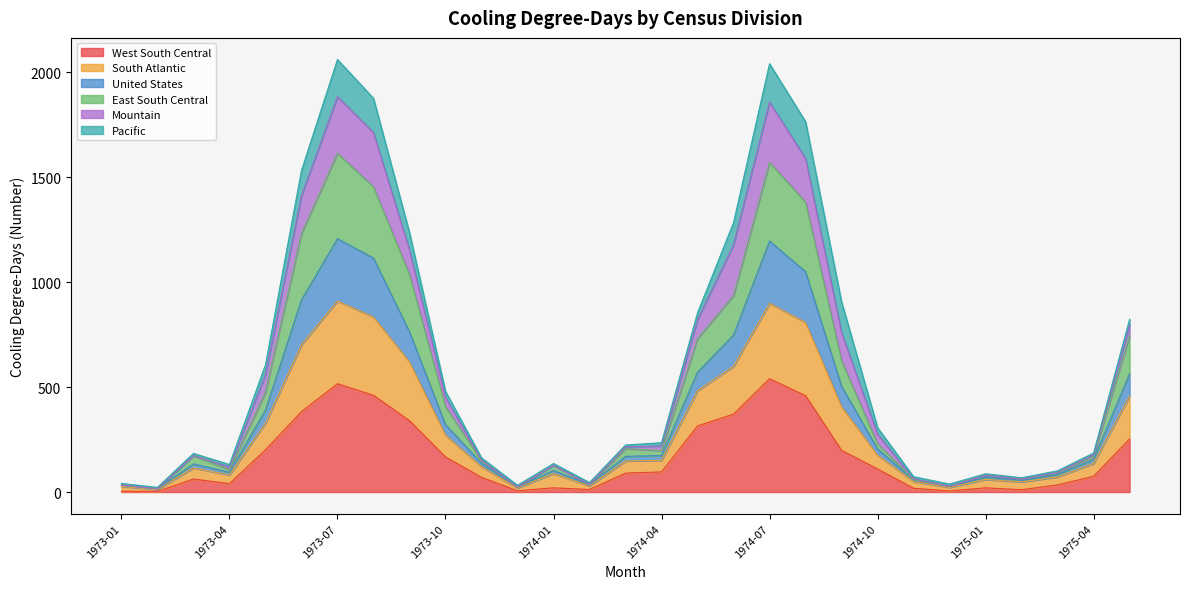

True or false: East South Central and West South Central intersect in this chart.

False